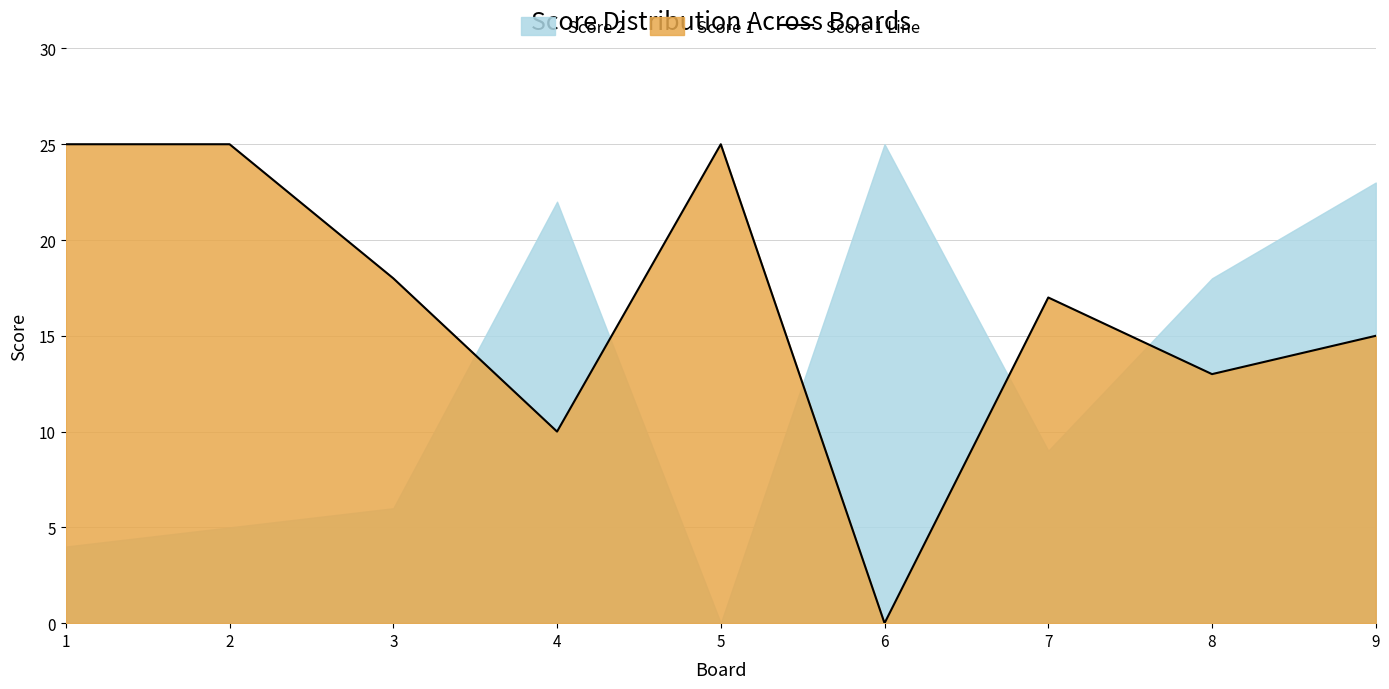

What is the sum of the values at 9 and 1?

40